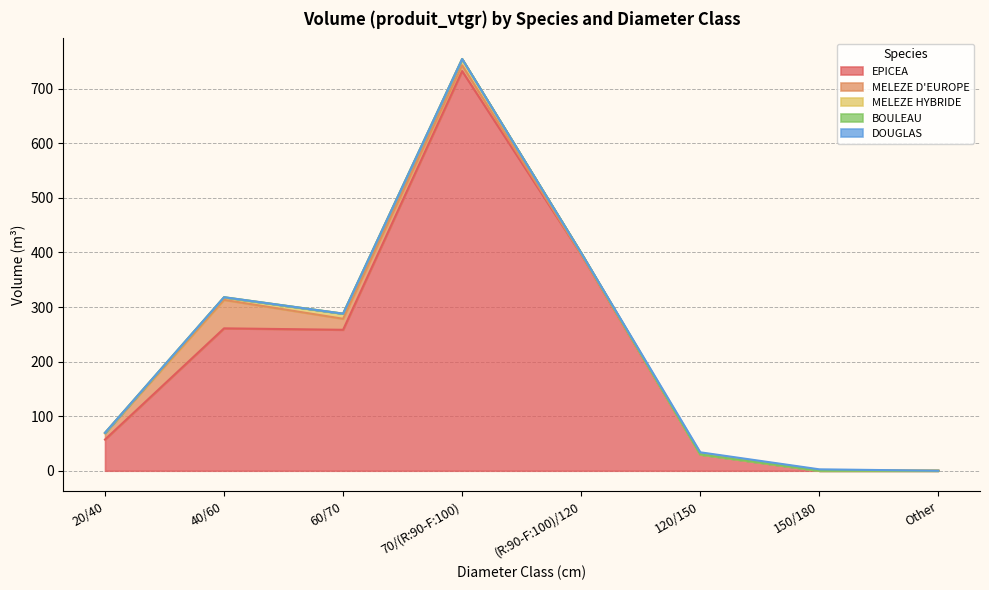

Reading left to right, extract all data points from this chart.

EPICEA: 57.2	260.9	258.3	732.3	396.4	29.8	0.0	0.0
MELEZE D'EUROPE: 11.7	52.2	20.2	10.5	0.0	0.0	0.0	0.0
MELEZE HYBRIDE: 0.1	4.6	9.4	11.6	2.8	0.0	0.0	0.0
BOULEAU: 0.5	0.3	0.0	0.0	0.0	0.0	0.0	0.0
DOUGLAS: 0.0	0.0	0.0	0.0	0.0	4.0	2.6	0.0